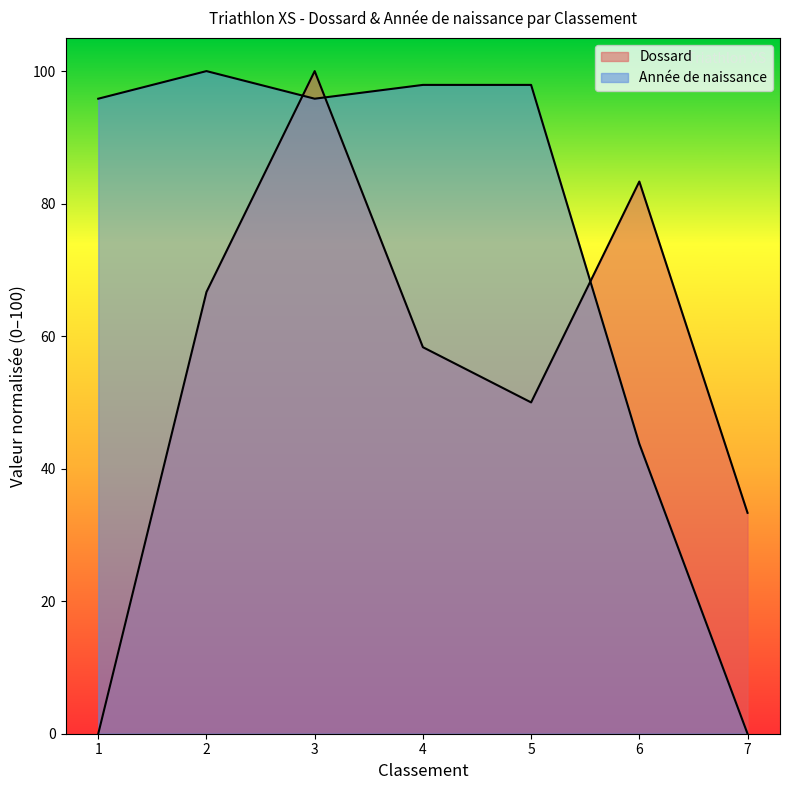

What is the value of the Année de naissance point at the 4th from the left?

97.9